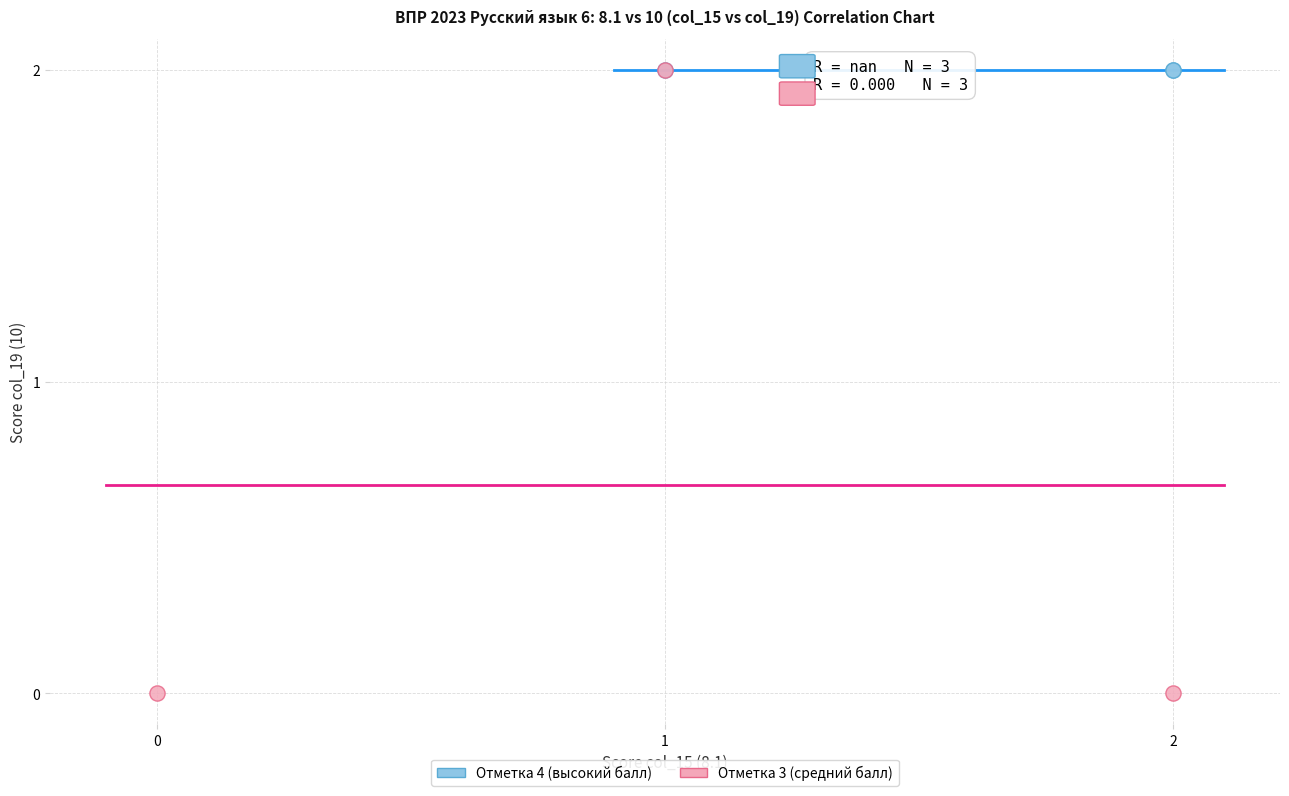

Which series reaches the minimum Y coordinate?

Отметка 3 (средний балл)